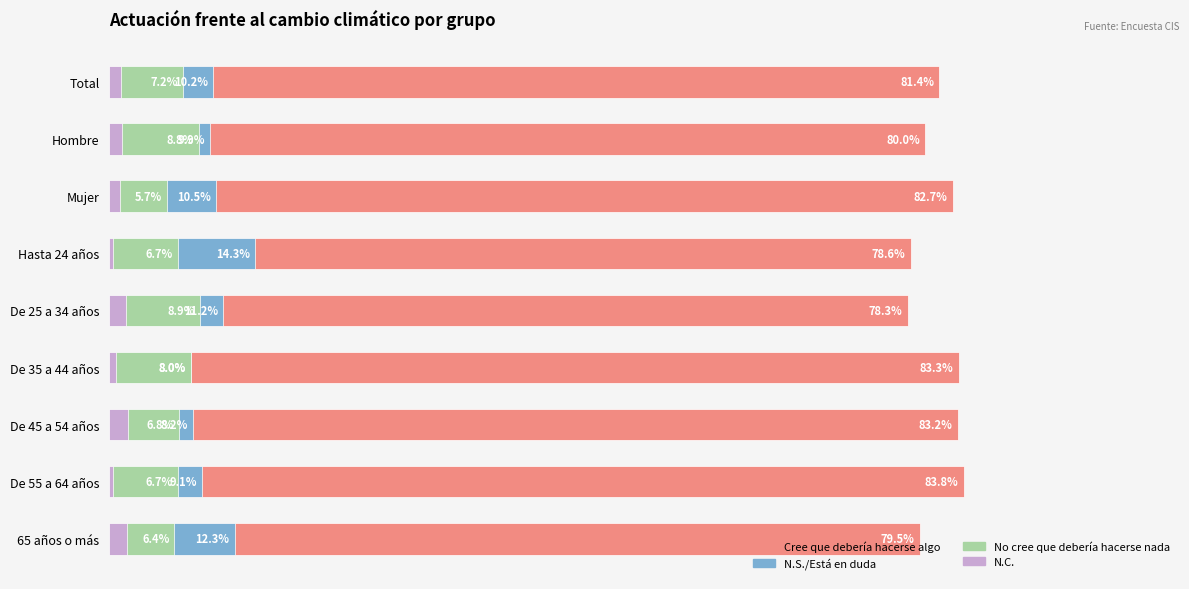

Which series changed the most between 100 and 8?

N.S./Está en duda